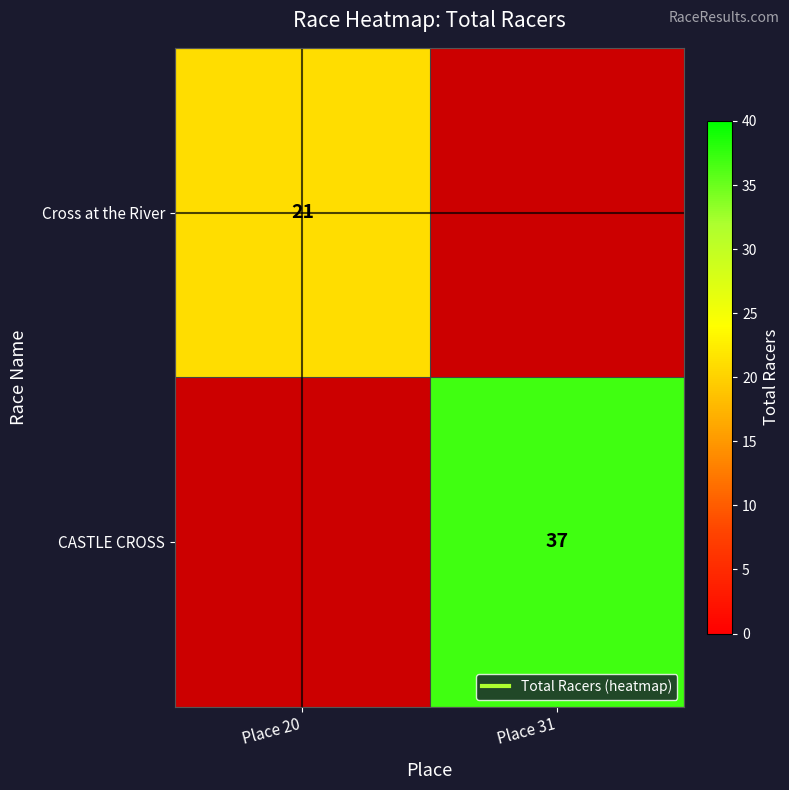

True or false: Cross at the River has a value of 21.0 at Place 20.

True